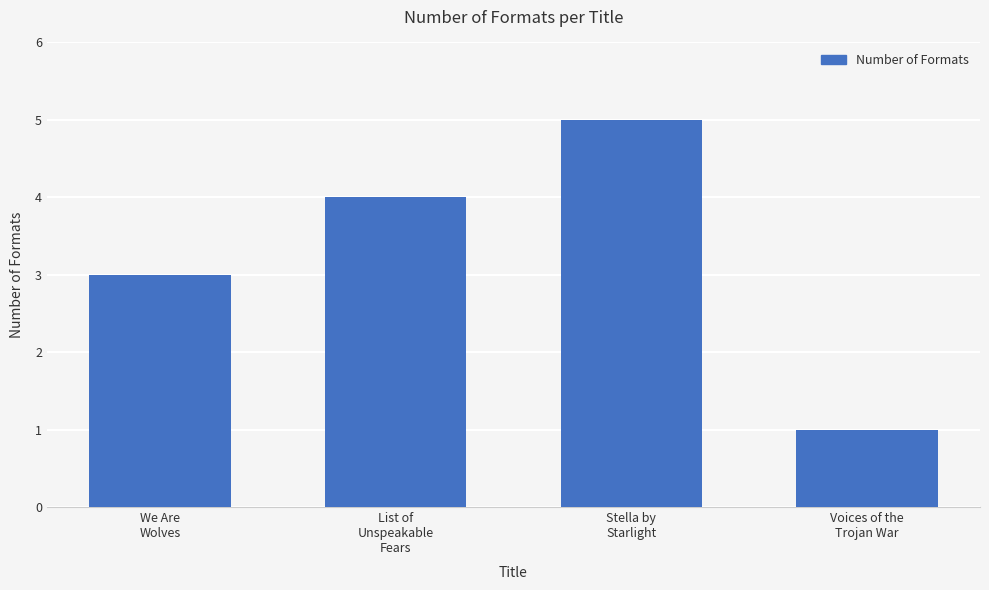

At which label is the value closest to 3?

We Are
Wolves